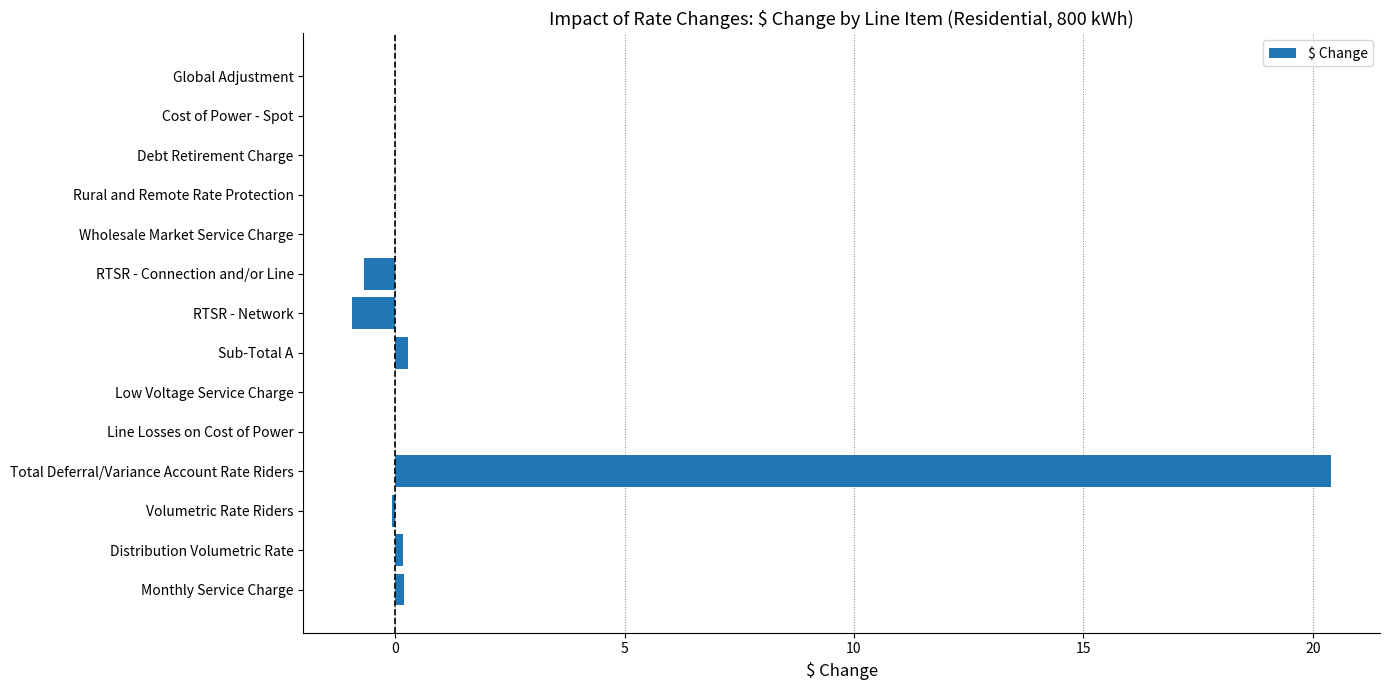

Which label corresponds to the largest value in the chart?

Total Deferral/Variance Account Rate Riders